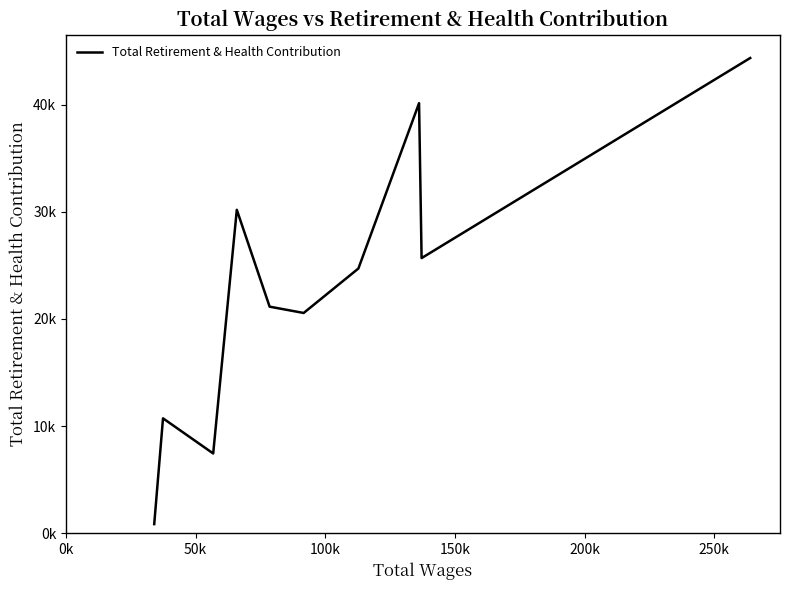

Does the chart display data point markers on the line(s)?

No